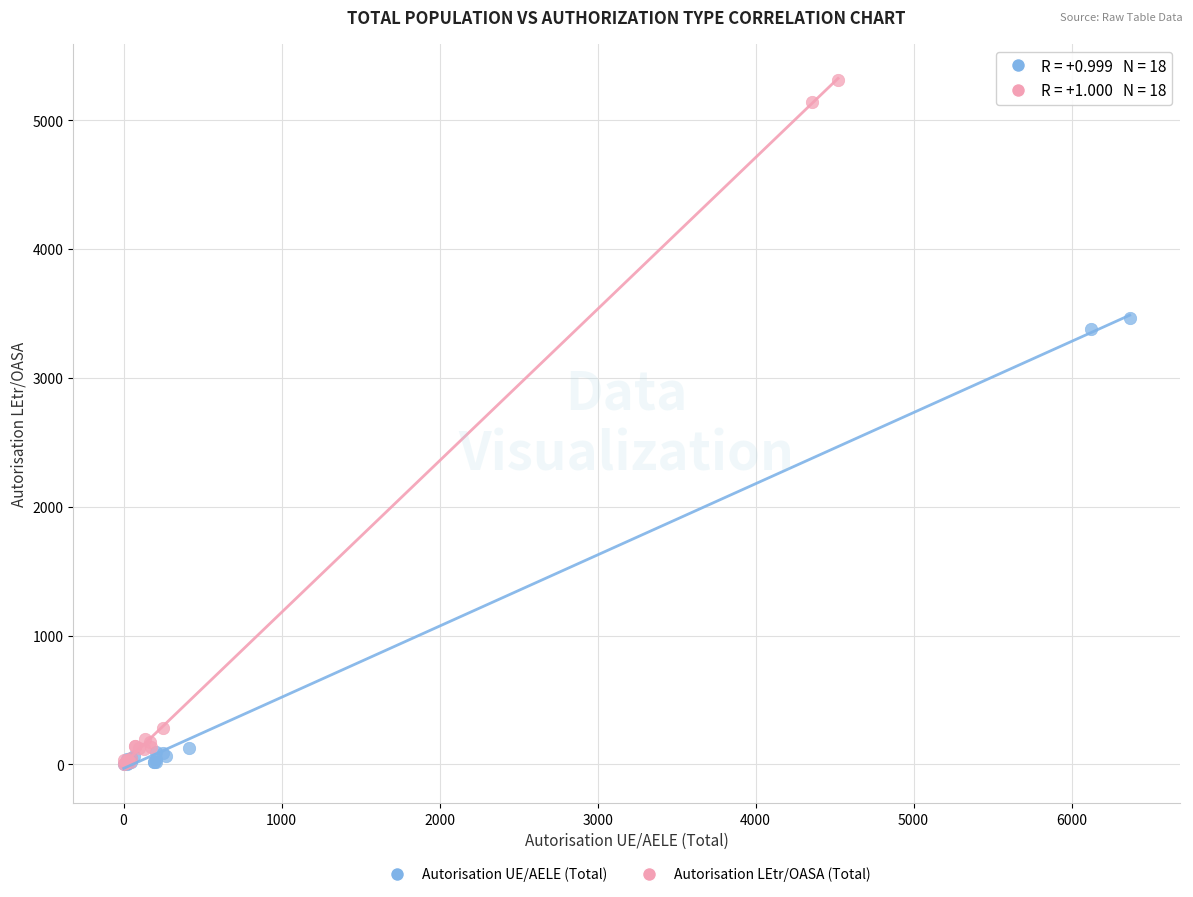

Which series reaches the maximum Y coordinate?

Autorisation LEtr/OASA (Total)